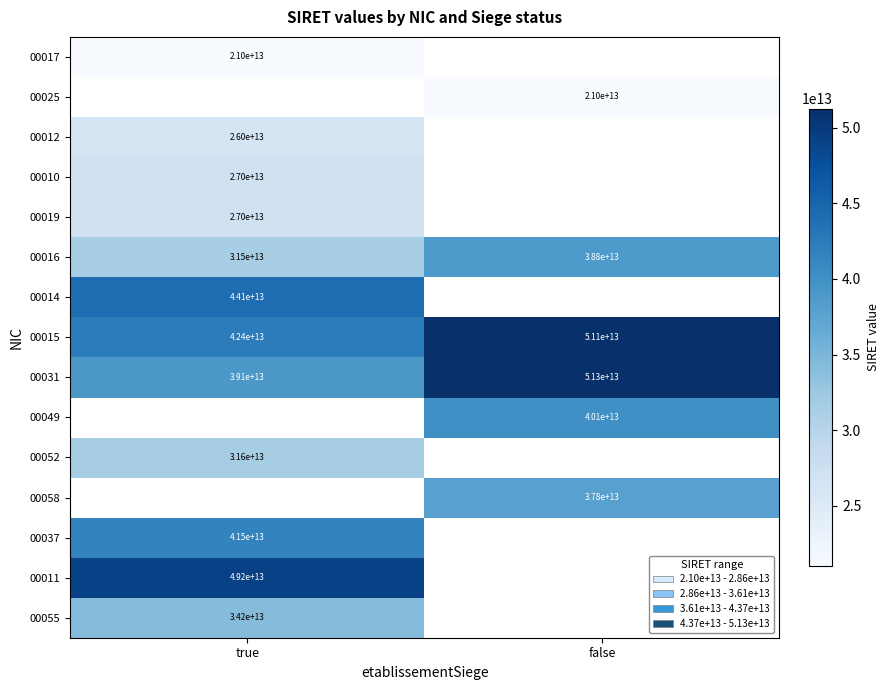

Is the value of 00019 at true greater than the value of 00016 at true?

No